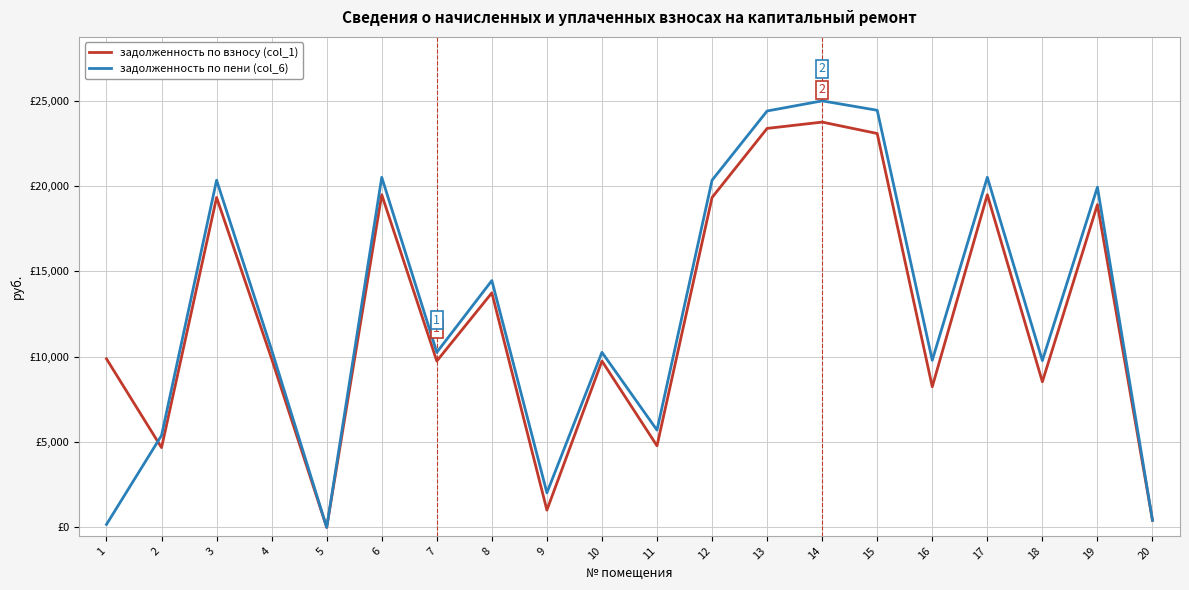

Where is the first local maximum for задолженность по взносу (col_1)?

3